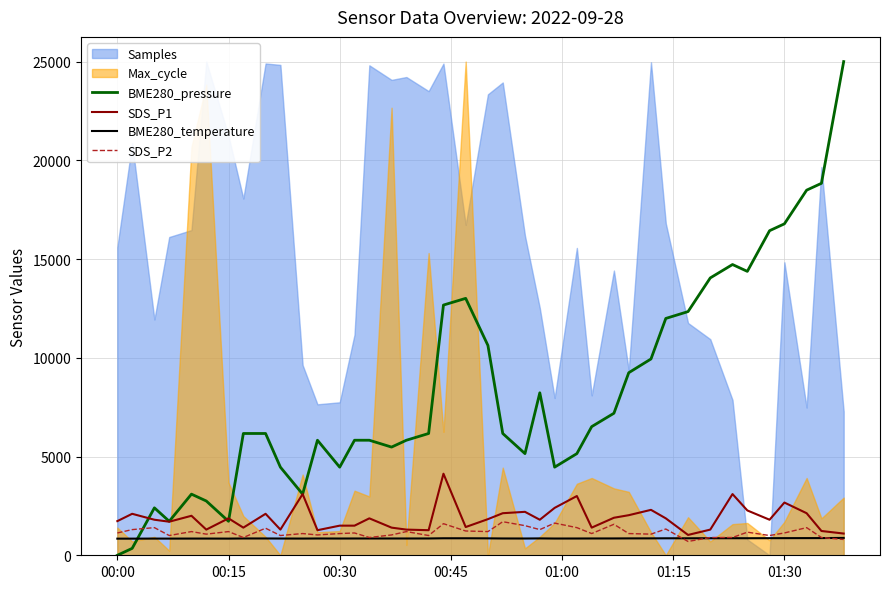

Which label corresponds to the smallest value in the chart?

00:00